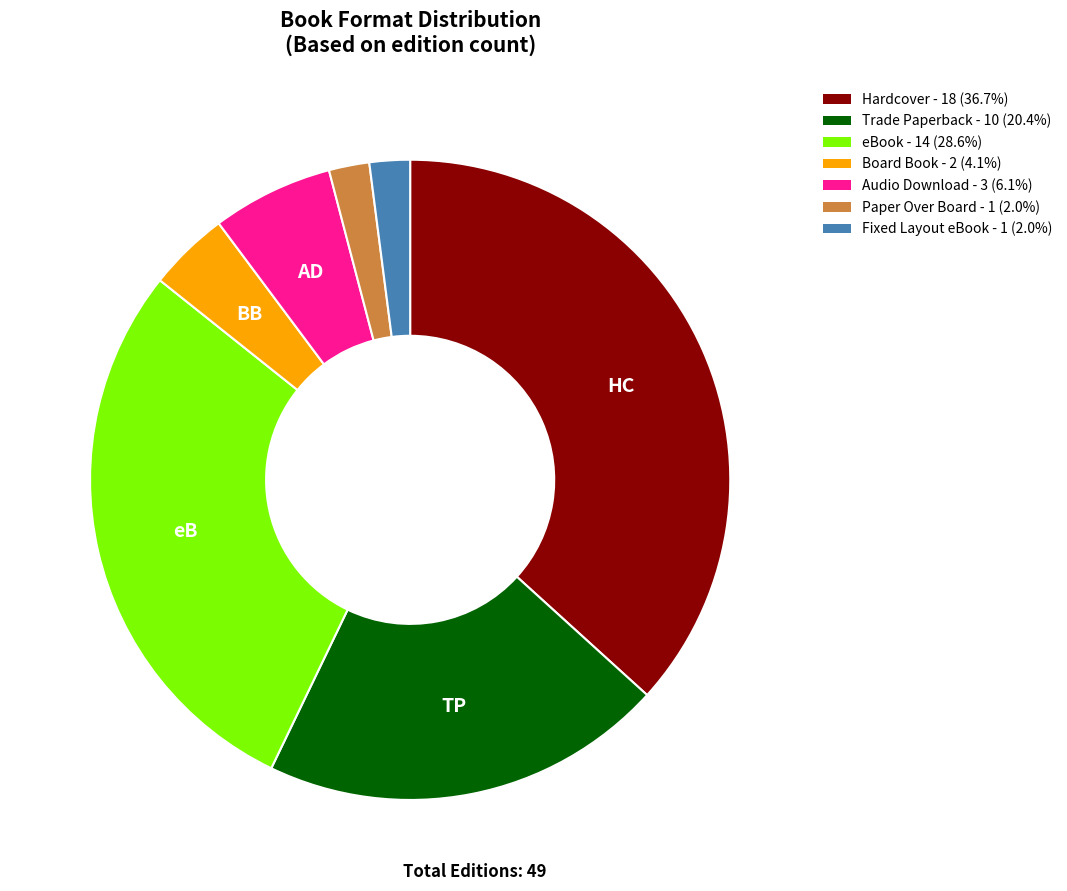

Do Audio Download and Board Book together represent more than half of the pie?

No